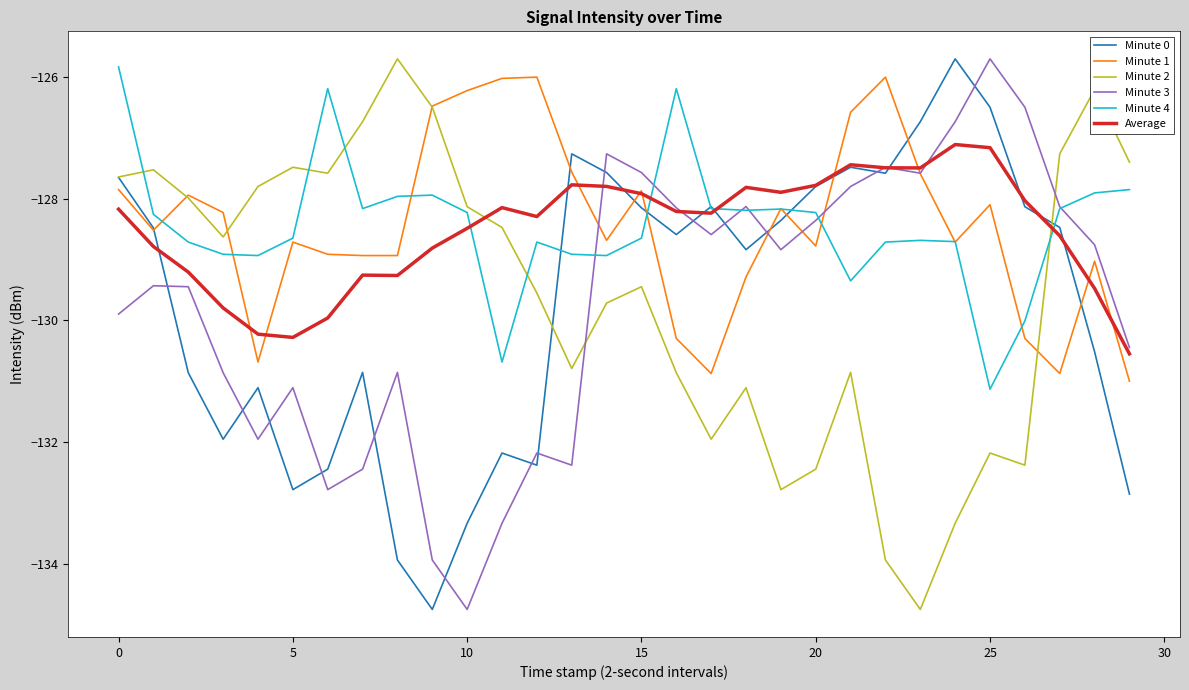

What is the minimum value shown in the chart?

-134.8